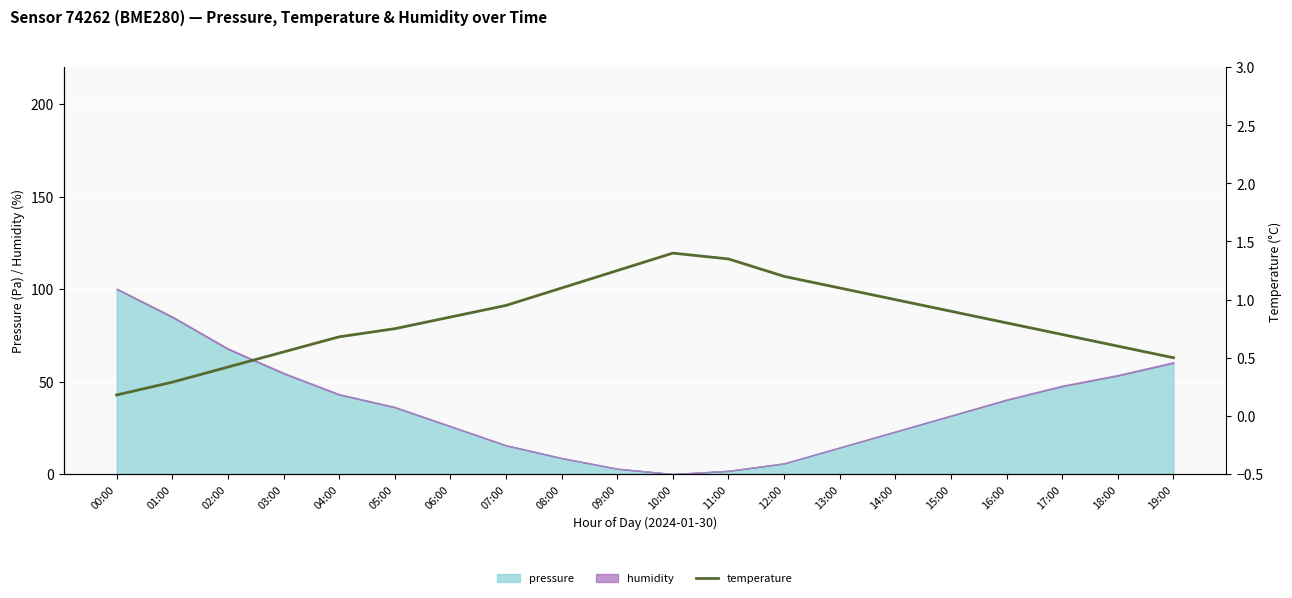

What is the label of the 1st point from the left?

00:00